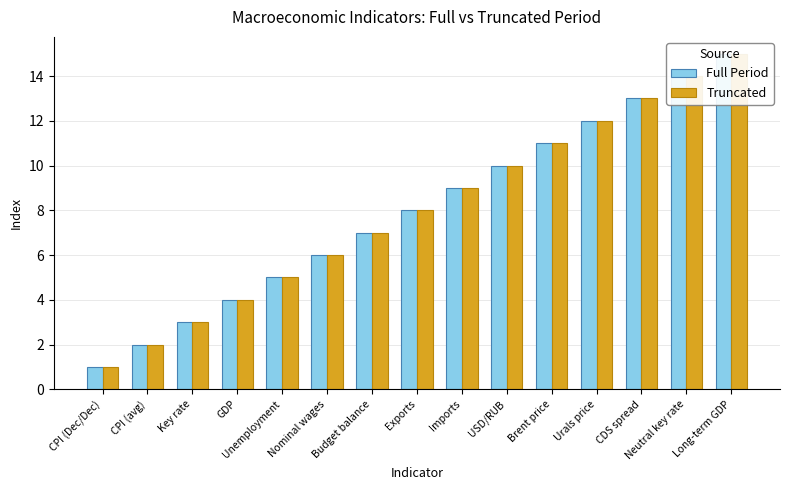

How many data points does each series have?

15